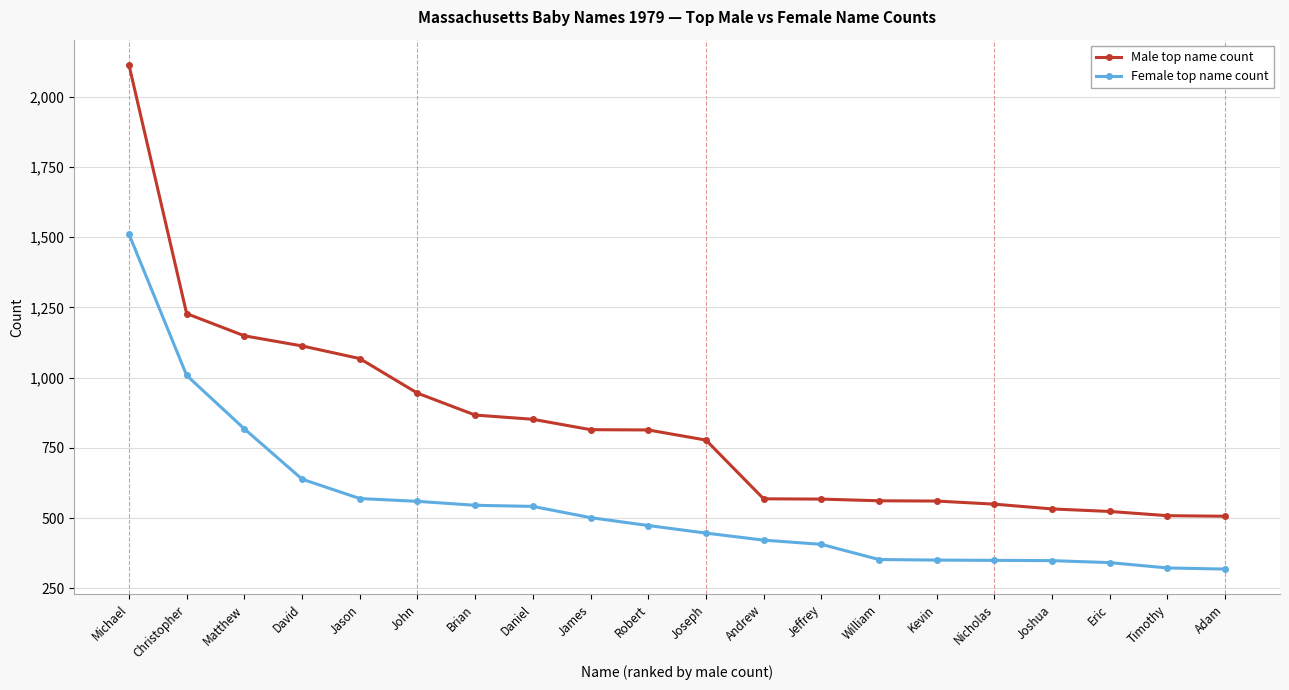

True or false: Female top name count and Male top name count cross at least once.

False